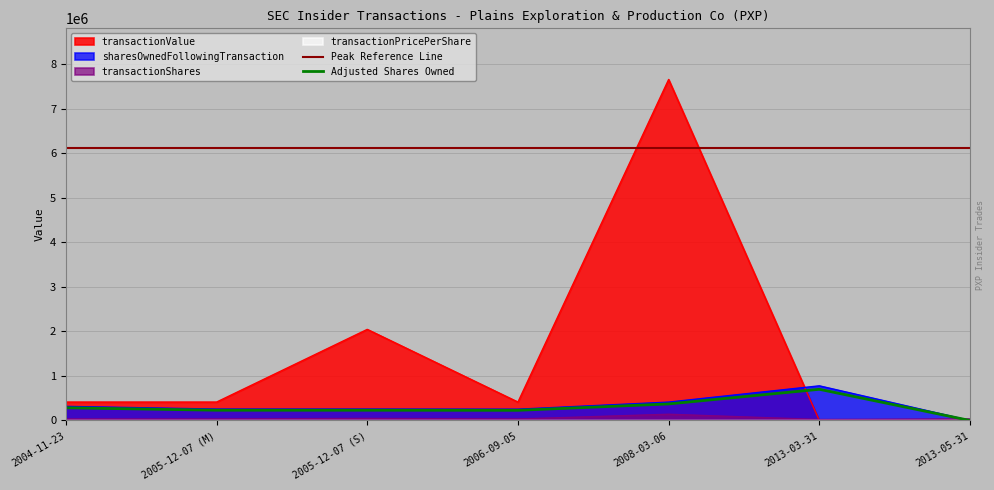

What is the greatest value displayed?

7651074.0